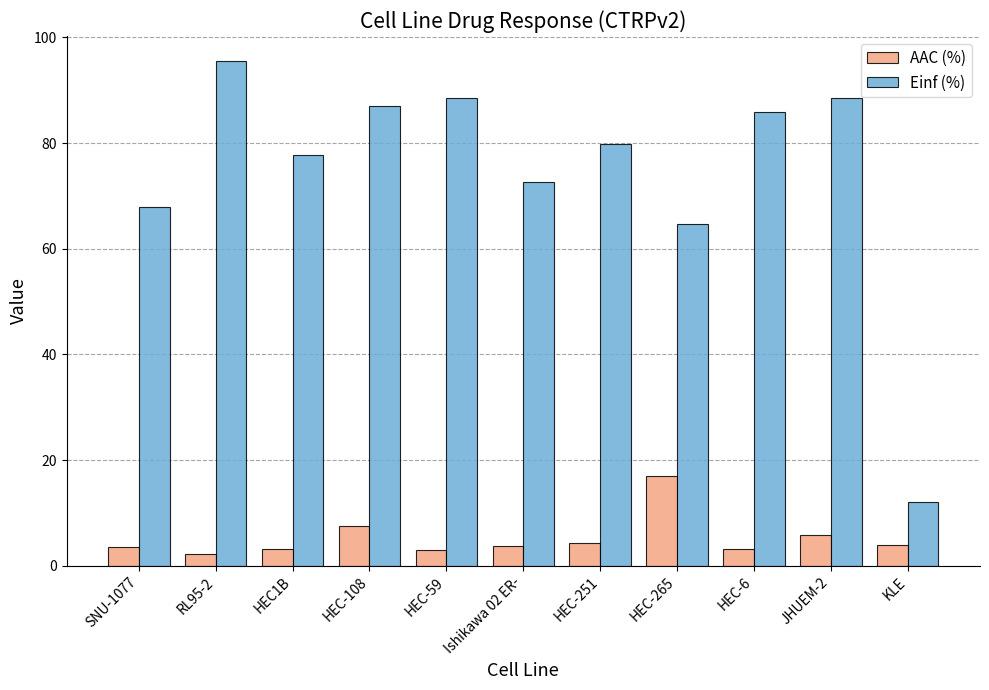

Which series changed the most between HEC1B and JHUEM-2?

Einf (%)